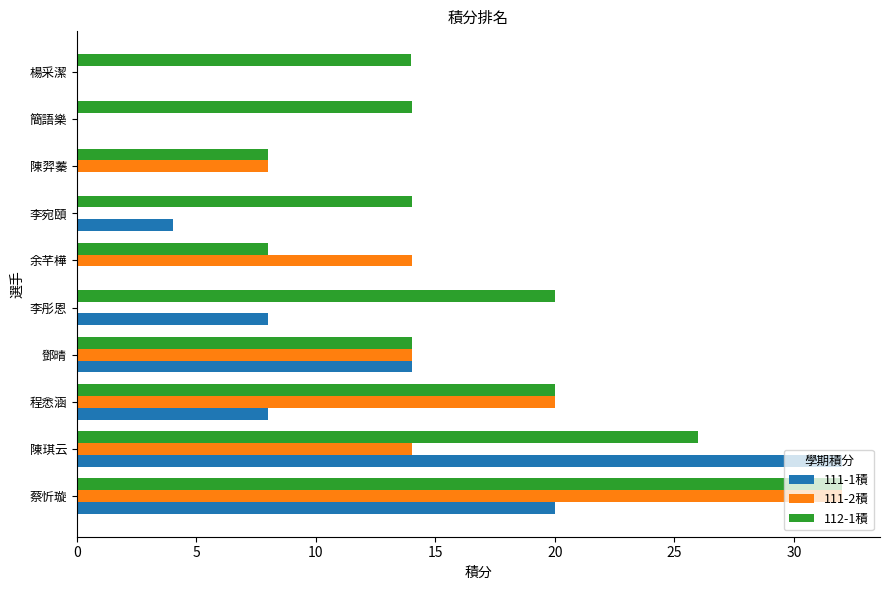

True or false: 111-1積 has a value of 14.0 at 鄧晴.

True